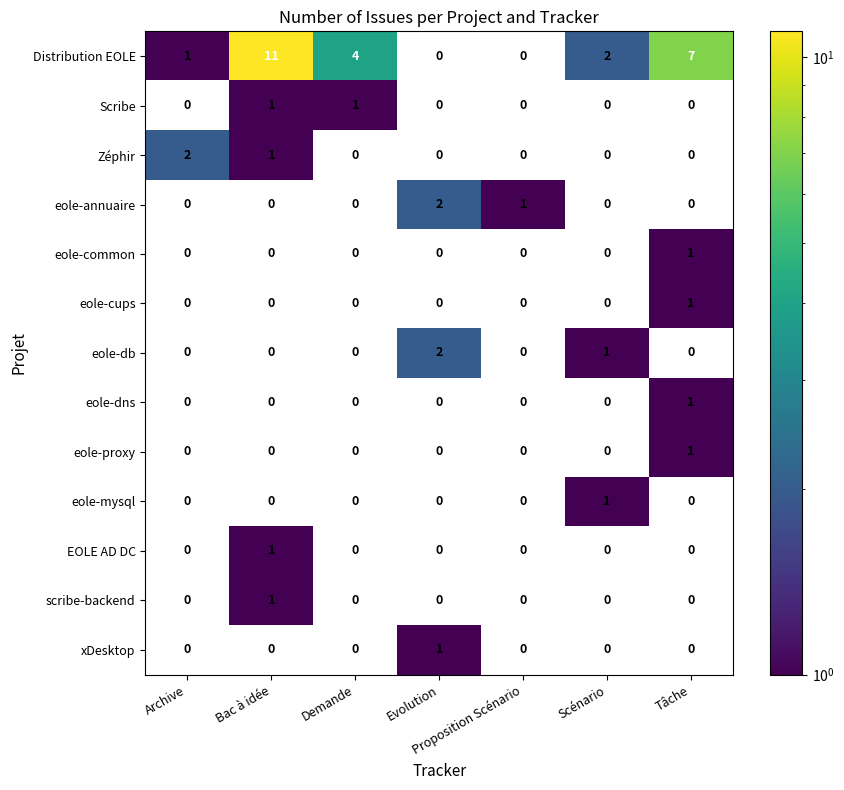

True or false: eole-annuaire has a value of 1 at Proposition Scénario.

True